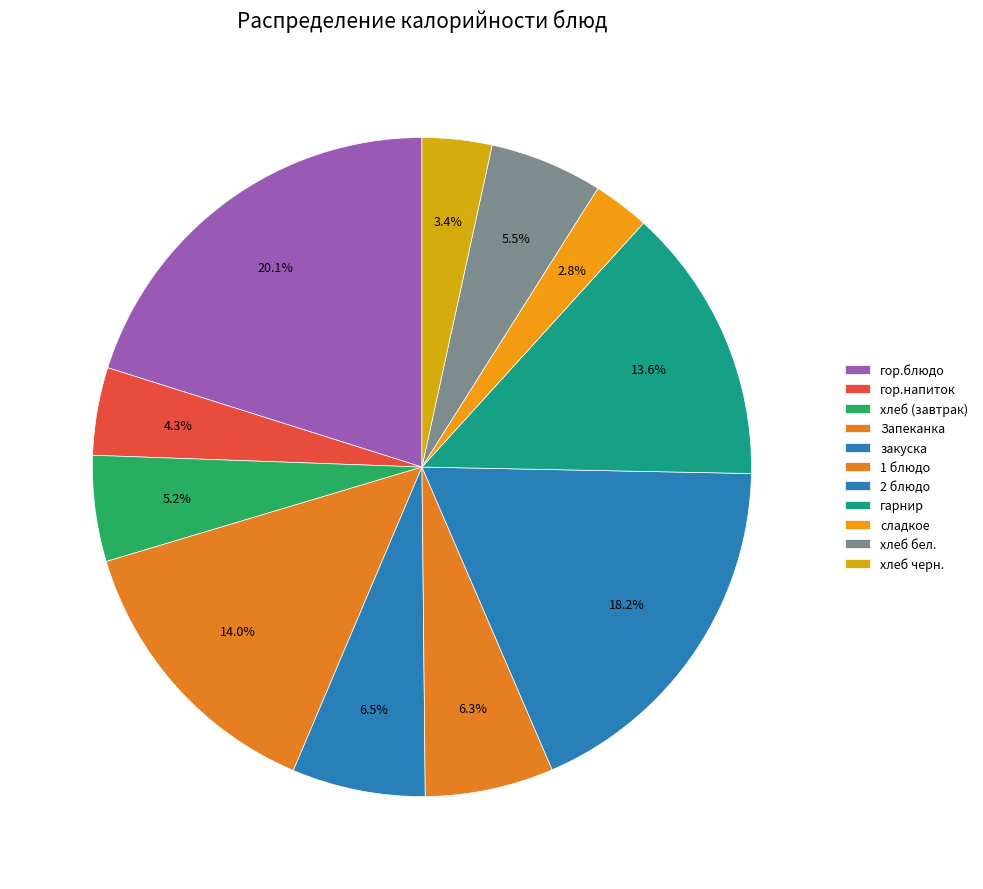

Does закуска account for over 50% of the chart?

No